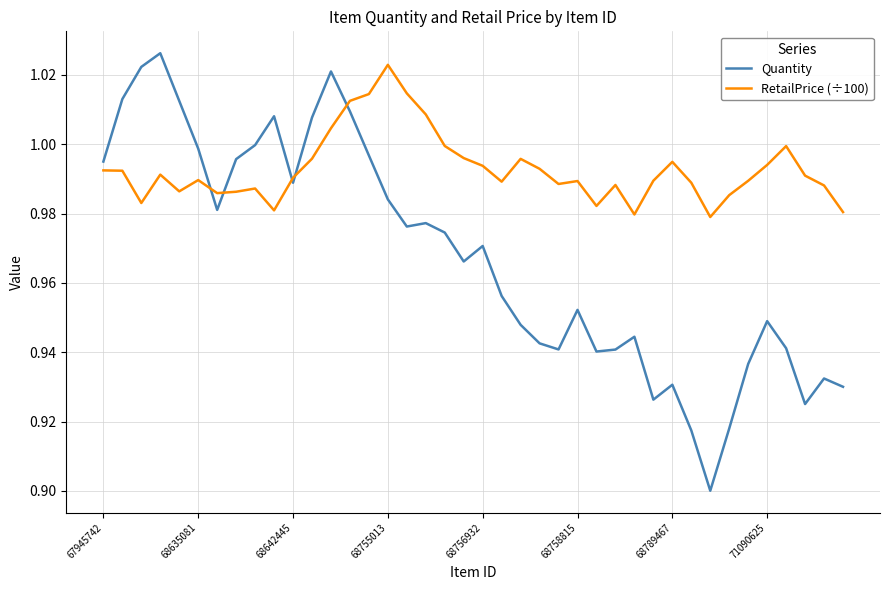

True or false: Quantity has more than 1 points higher than both neighbors.

True